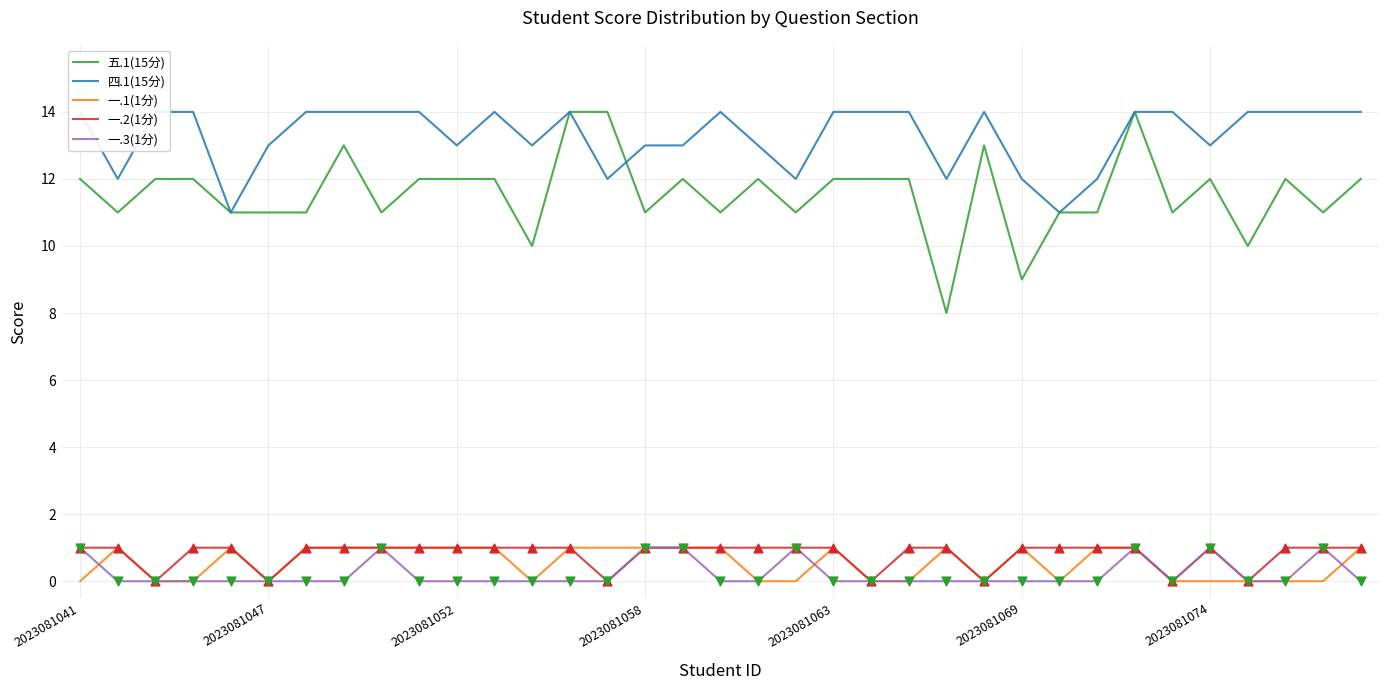

Is the value of 一.1(1分) at 8 greater than the value of 四.1(15分) at 34?

No